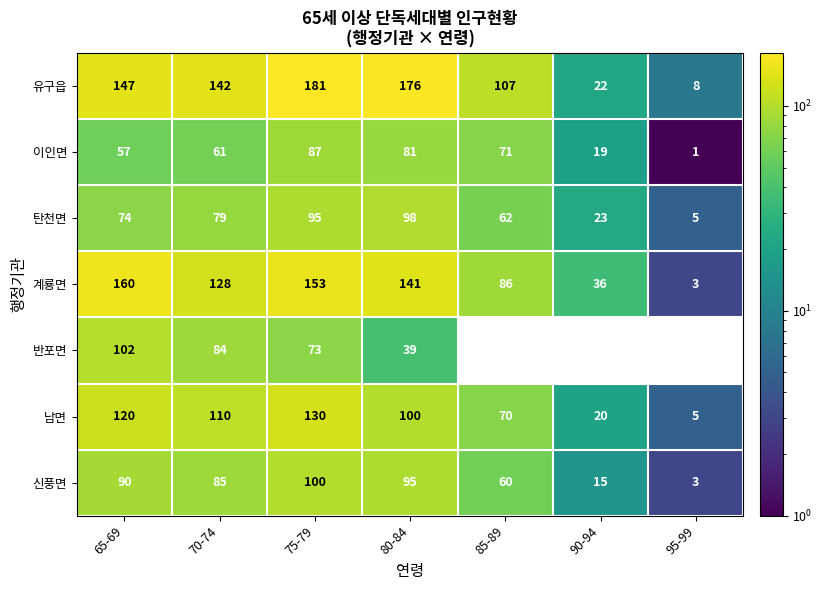

At how many categories does at least one series exceed 106?

5